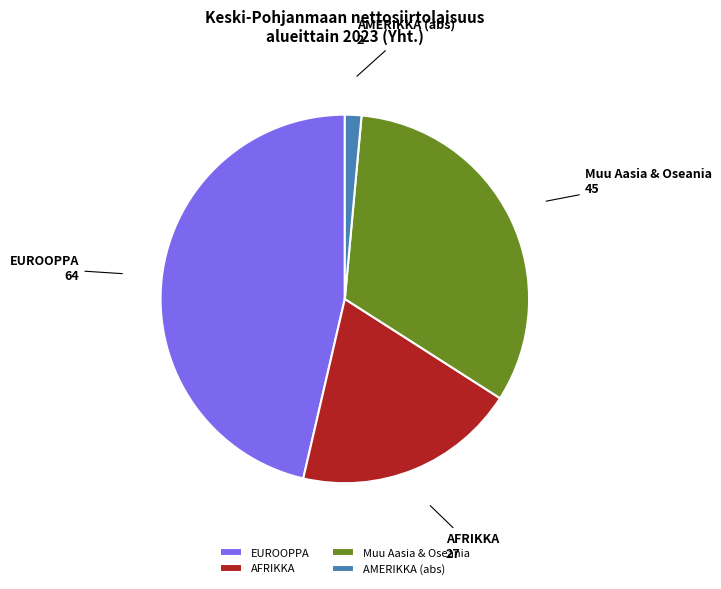

Rank the categories by value from highest to lowest.

EUROOPPA, Muu Aasia & Oseania, AFRIKKA, AMERIKKA (abs)